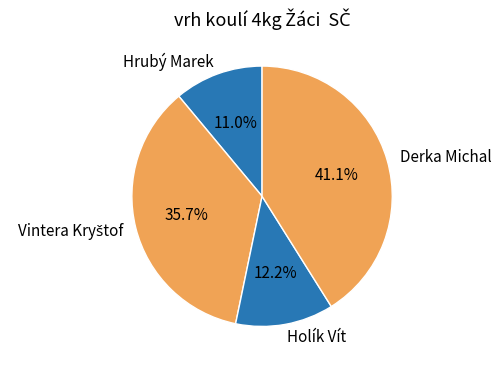

Is there any slice that represents more than half of the pie?

No